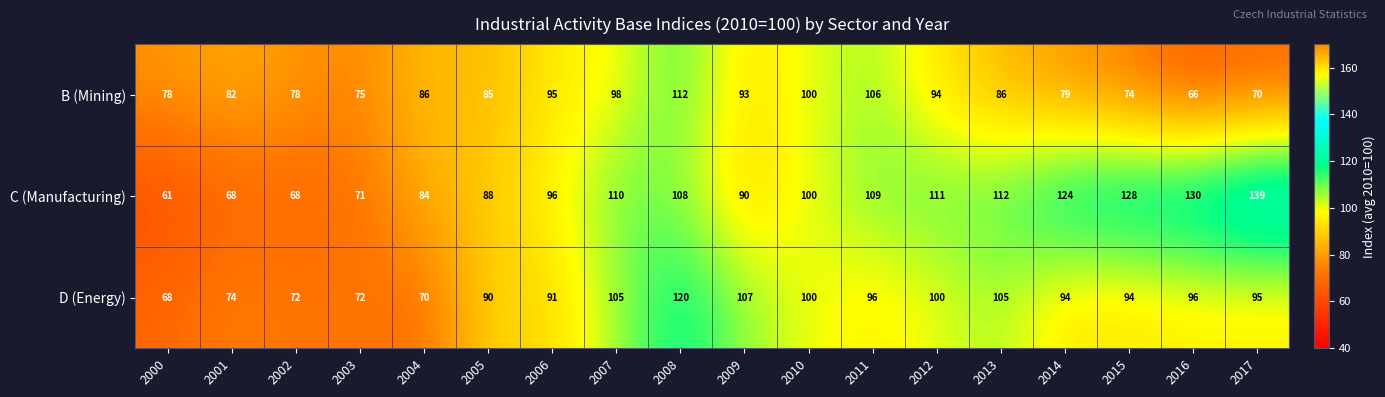

Rank the series by their average value, from lowest to highest.

B (Mining), D (Energy), C (Manufacturing)